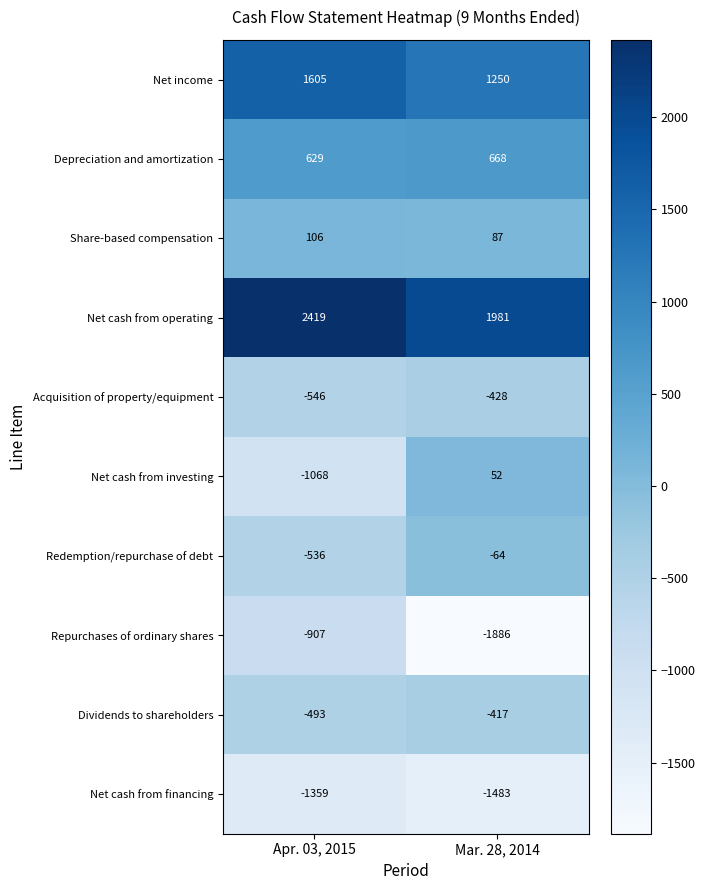

Where is Depreciation and amortization nearest to the value 648?

Apr. 03, 2015